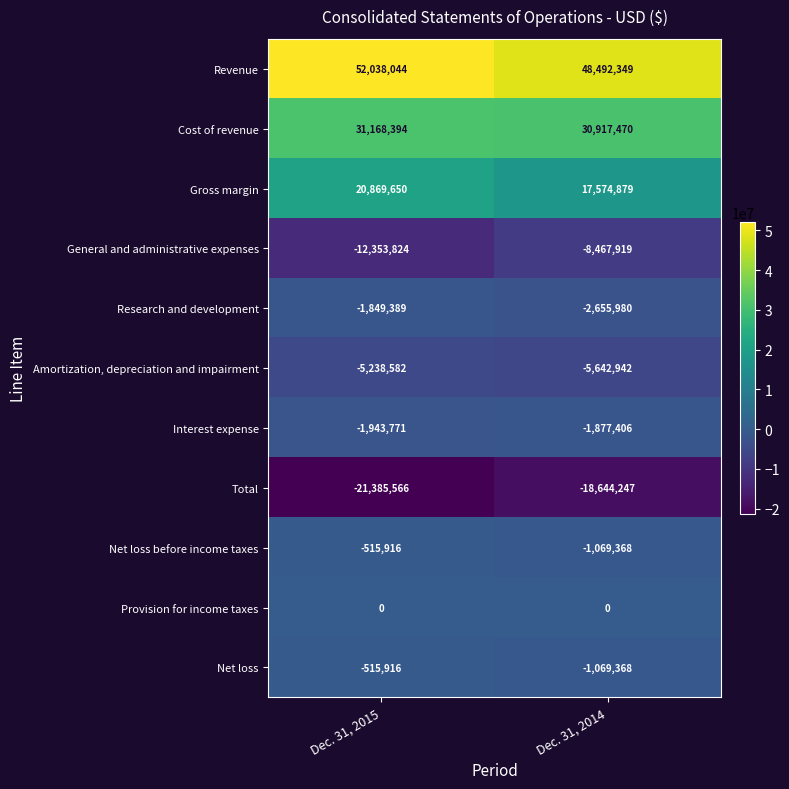

True or false: Gross margin has a value of 20869650 at Dec. 31, 2015.

True